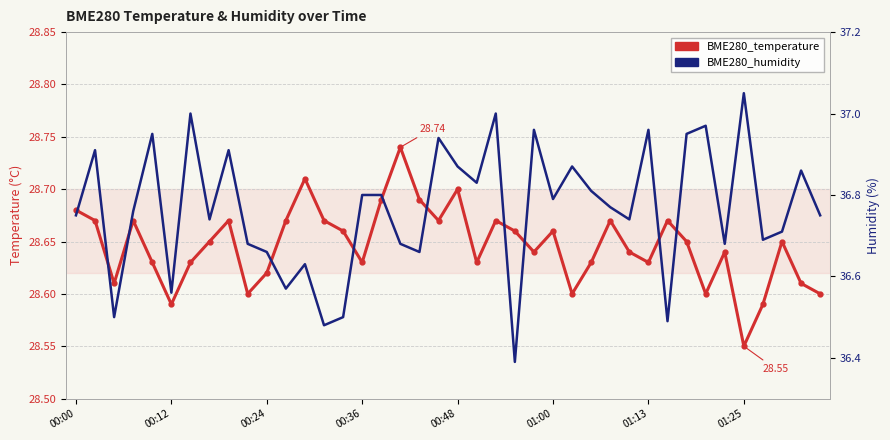

How many distinct data groups are displayed?

2